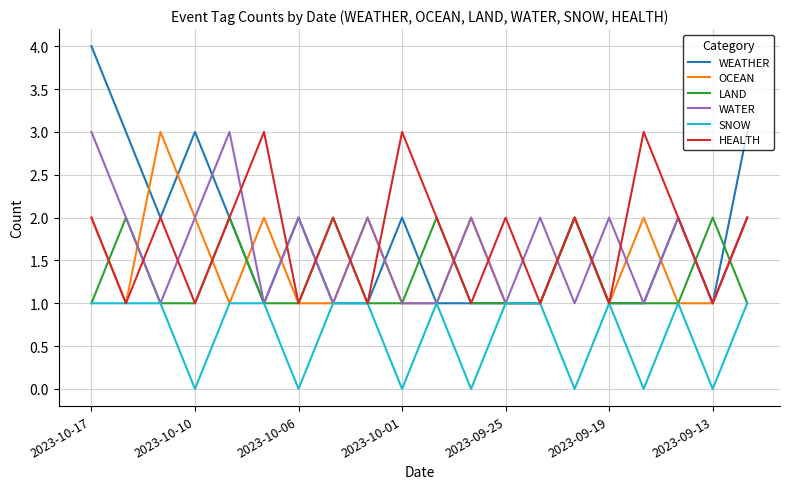

Reading left to right, extract all data points from this chart.

WEATHER: 4	3	2	3	2	1	2	1	1	2	1	1	1	1	2	1	1	2	1	3
OCEAN: 2	1	3	2	1	2	1	1	2	1	1	2	1	1	2	1	2	1	1	2
LAND: 1	2	1	1	2	1	1	2	1	1	2	1	1	1	2	1	1	1	2	1
WATER: 3	2	1	2	3	1	2	1	2	1	1	2	1	2	1	2	1	2	1	2
SNOW: 1	1	1	0	1	1	0	1	1	0	1	0	1	1	0	1	0	1	0	1
HEALTH: 2	1	2	1	2	3	1	2	1	3	2	1	2	1	2	1	3	2	1	2